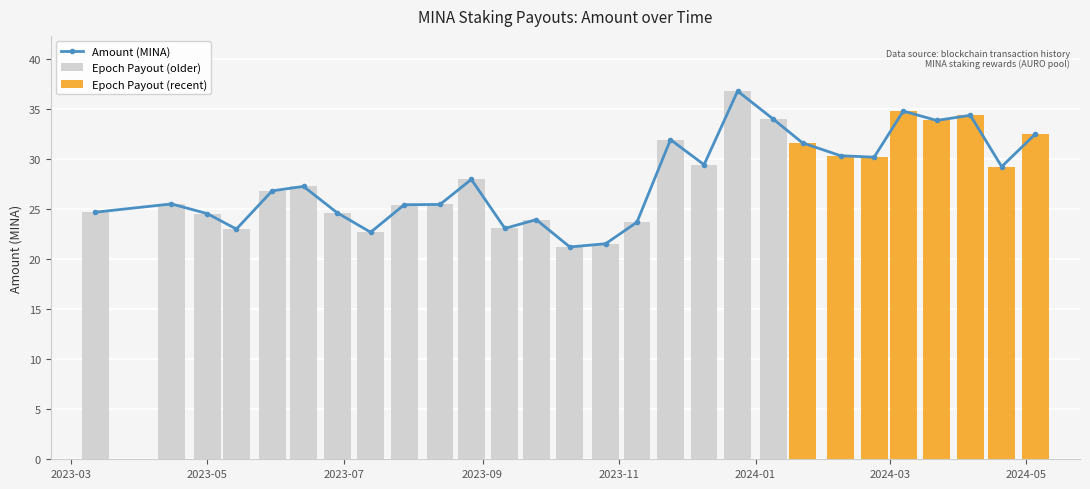

What is the average value of the Epoch Payout (older) series?

26.2